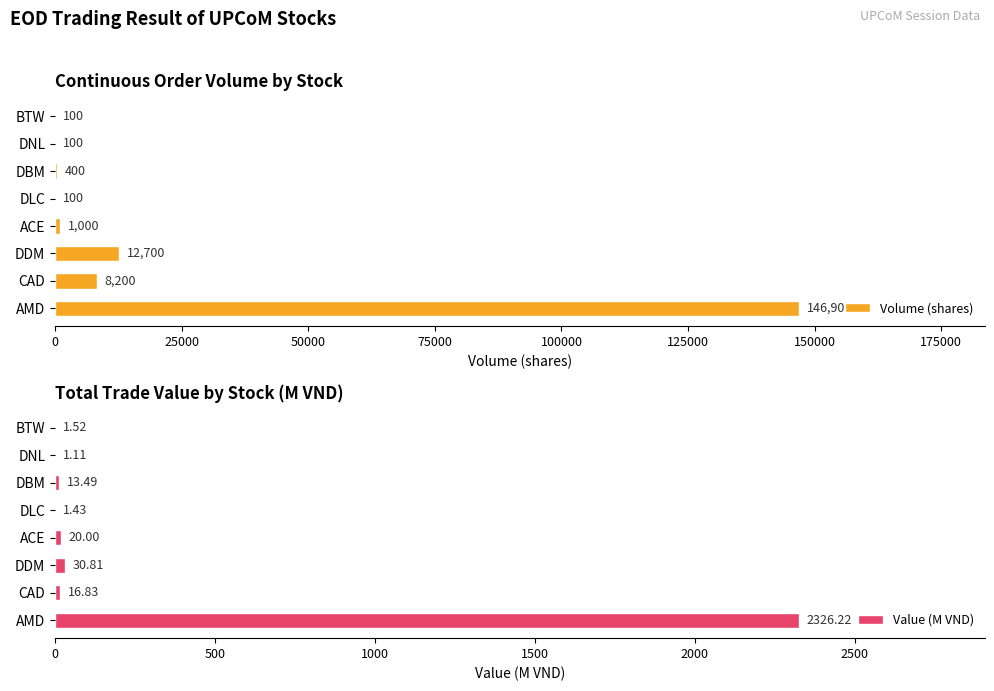

True or false: Value (M VND) has a value of 13.5 at DBM.

True